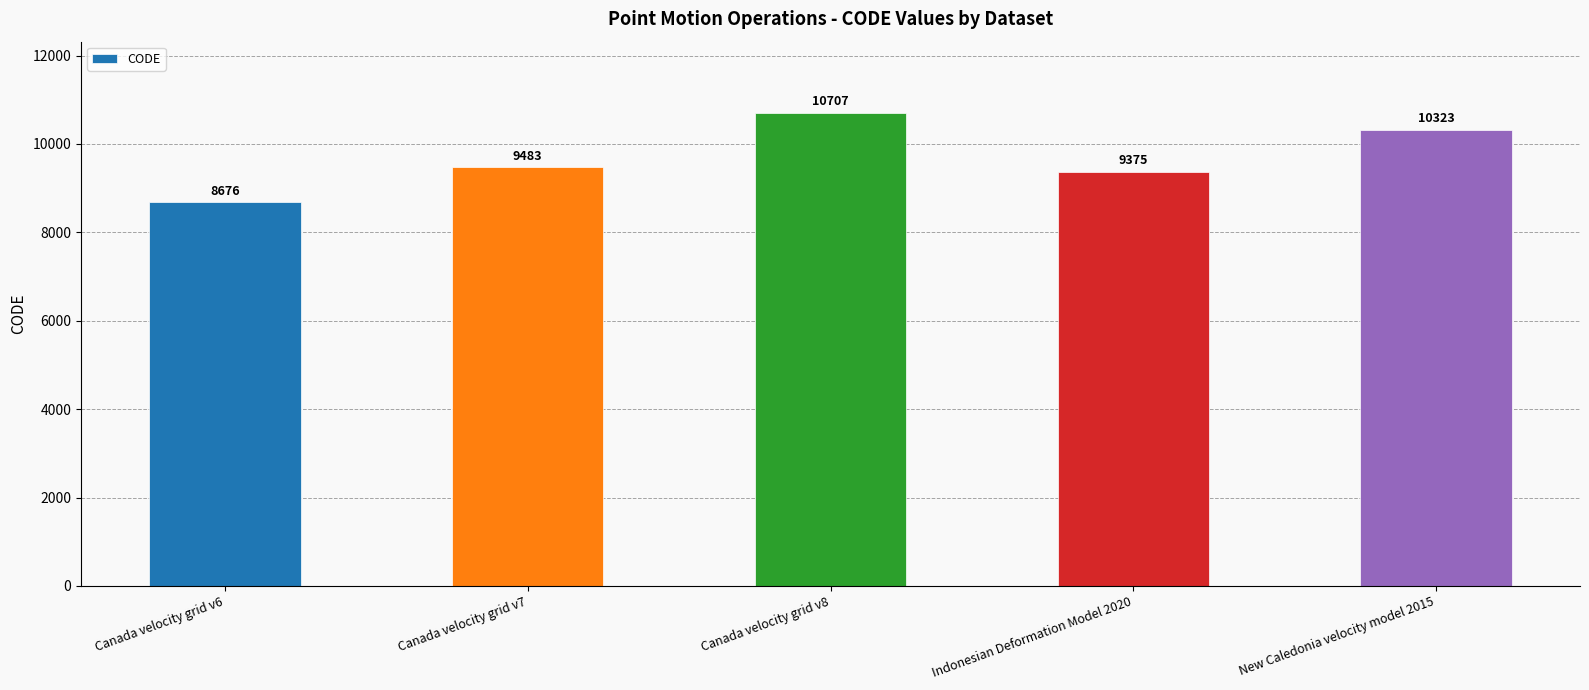

What is the ratio of the value at Canada velocity grid v8 to the value at Canada velocity grid v7?

1.1